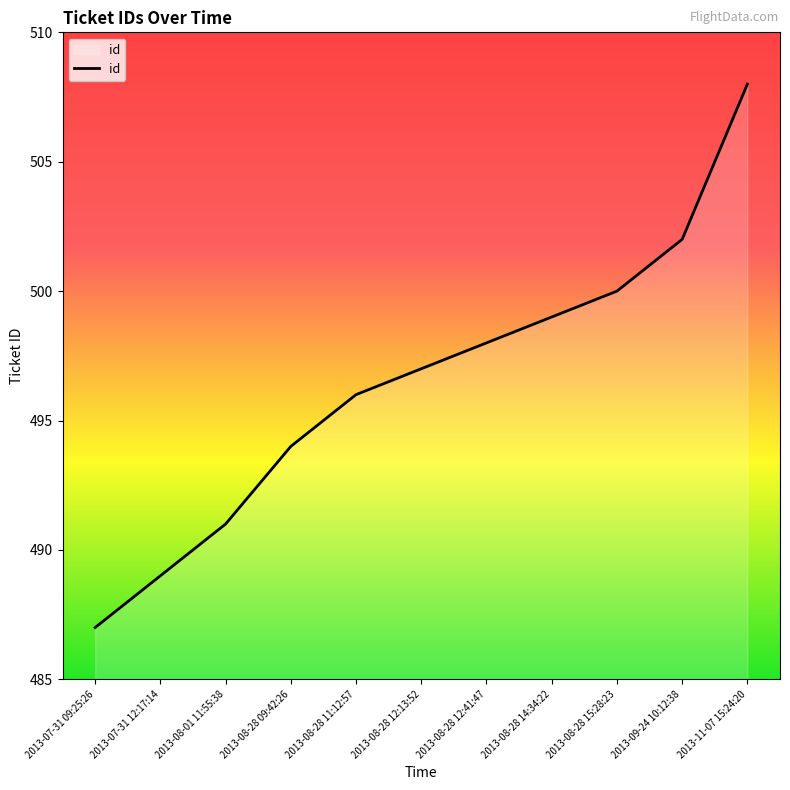

Reading left to right, extract all data points from this chart.

2013-07-31 09:25:26=487	2013-07-31 12:17:14=489	2013-08-01 11:55:38=491	2013-08-28 09:42:26=494	2013-08-28 11:12:57=496	2013-08-28 12:13:52=497	2013-08-28 12:41:47=498	2013-08-28 14:34:22=499	2013-08-28 15:28:23=500	2013-09-24 10:12:38=502	2013-11-07 15:24:20=508